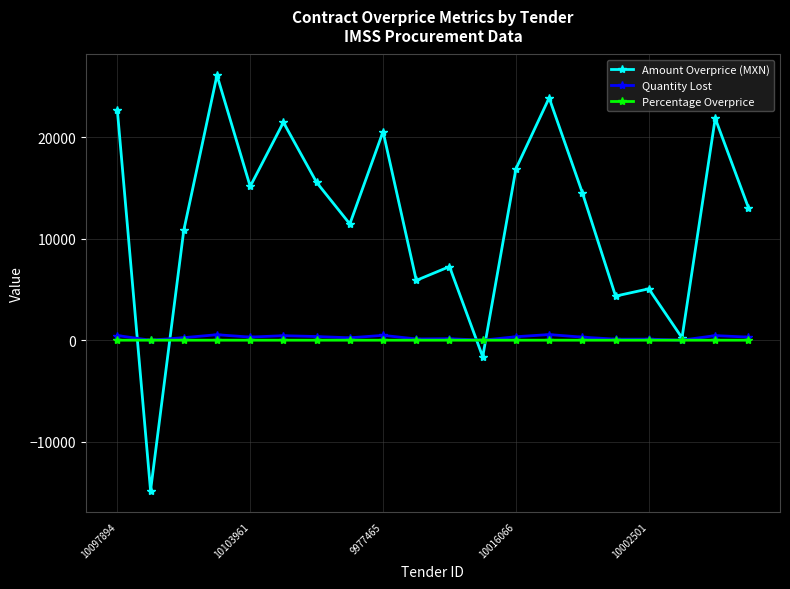

What is the lowest value of the Amount Overprice (MXN) series?

-14834.4